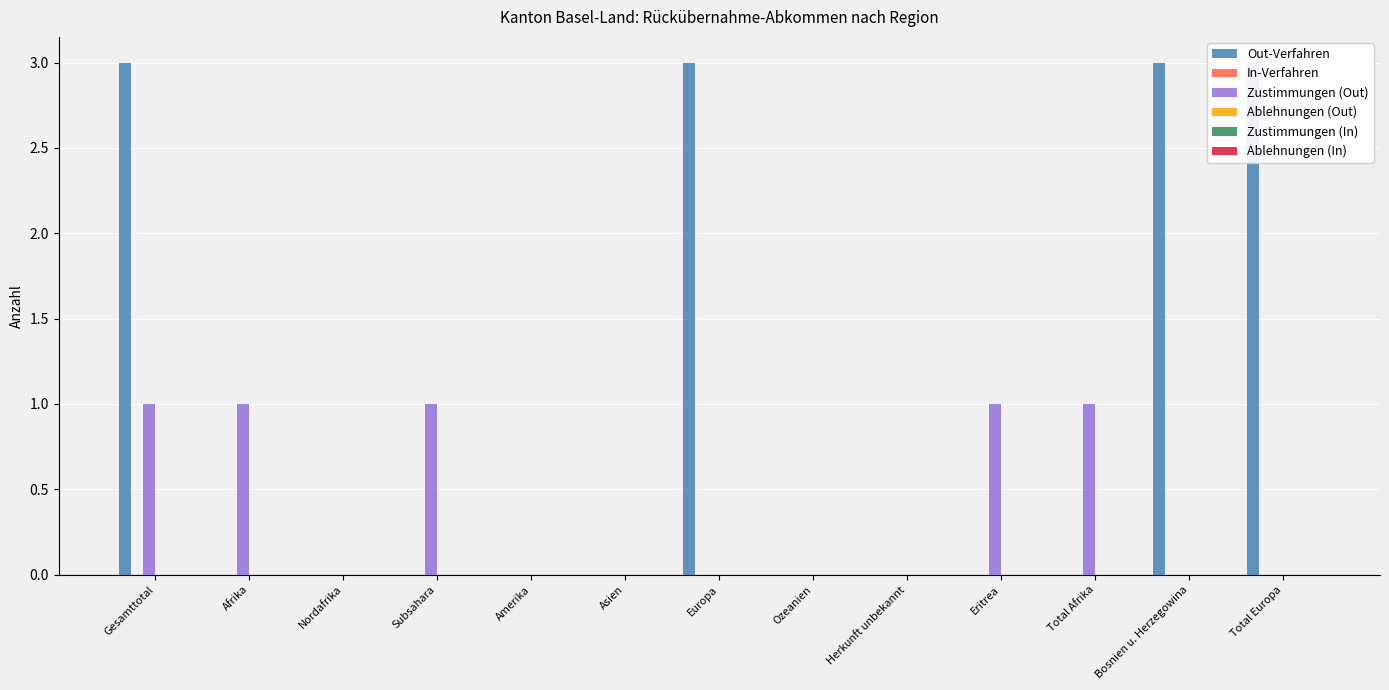

At which label does Ablehnungen (Out) reach its minimum?

Gesamttotal